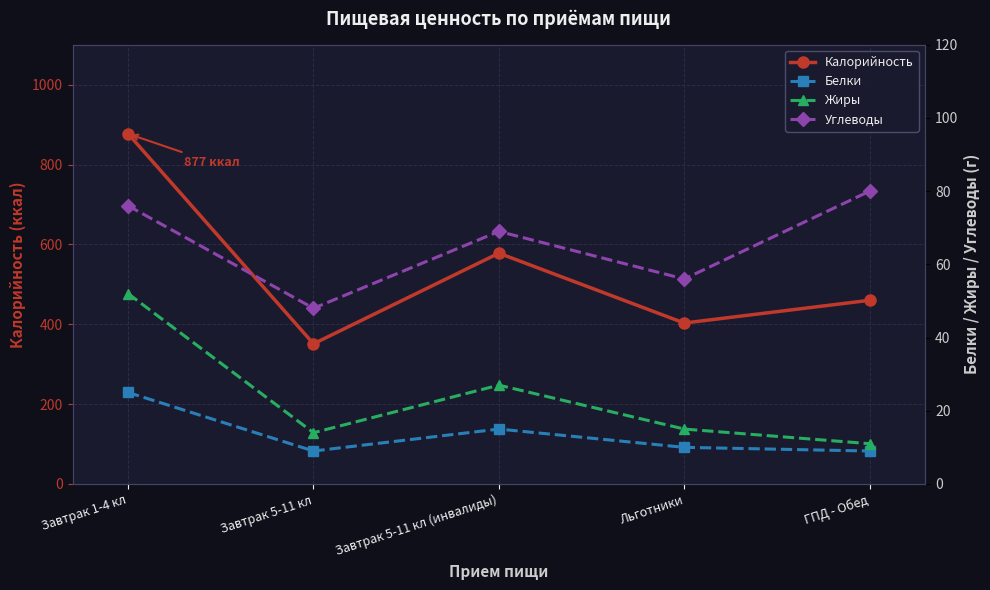

What is the sum of the Белки values at Завтрак 5-11 кл (инвалиды) and ГПД - Обед?

24